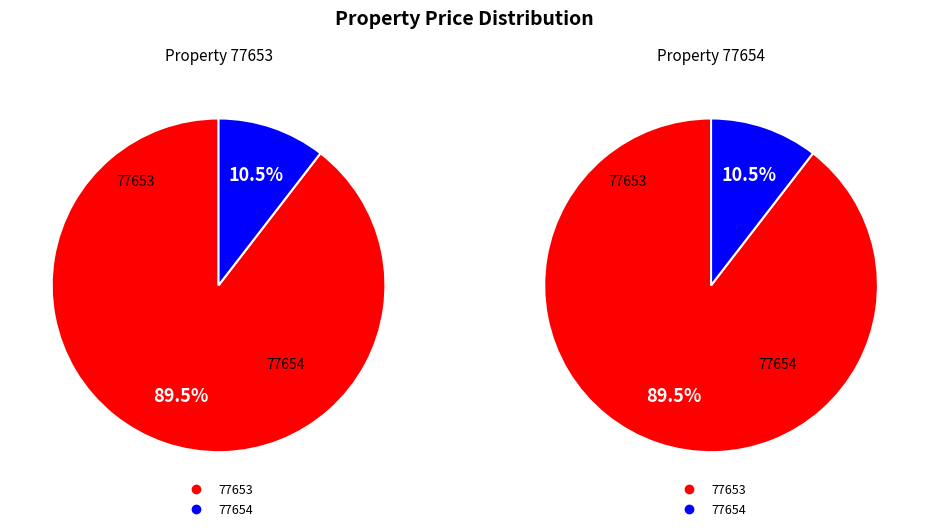

Which slice is the smallest?

77654